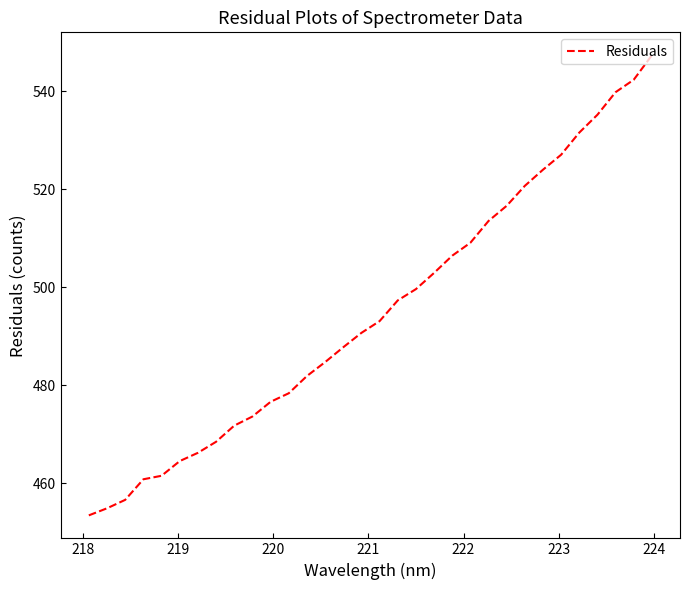

What is the maximum value shown in the chart?

547.3